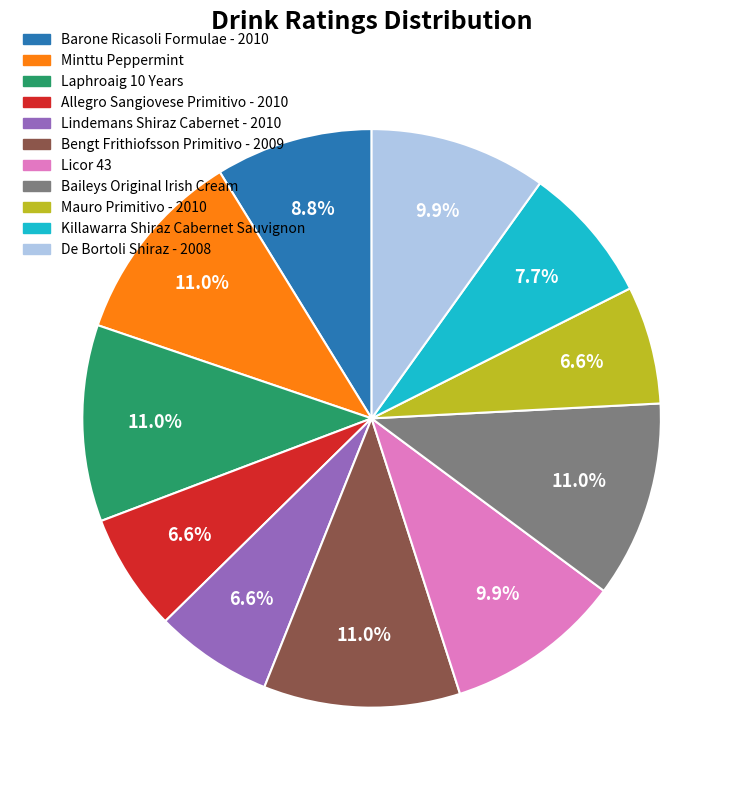

What percentage do Baileys Original Irish Cream and Mauro Primitivo - 2010 together represent?

17.6%